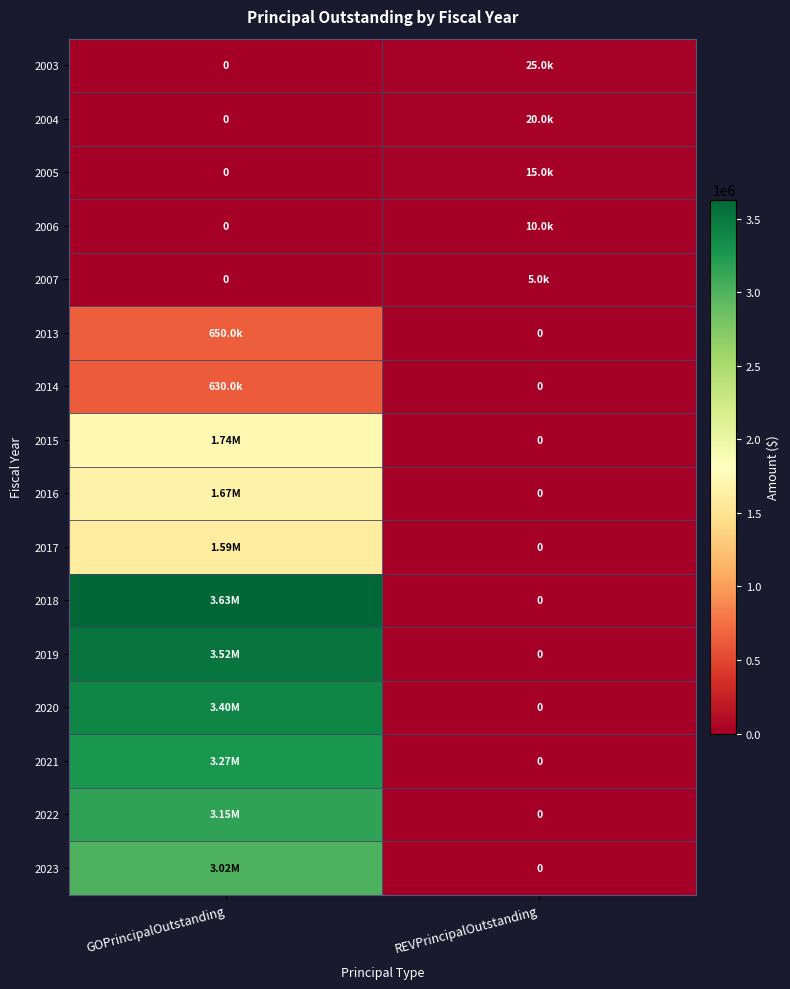

Which category has the lowest value in the 2006 series?

GOPrincipalOutstanding